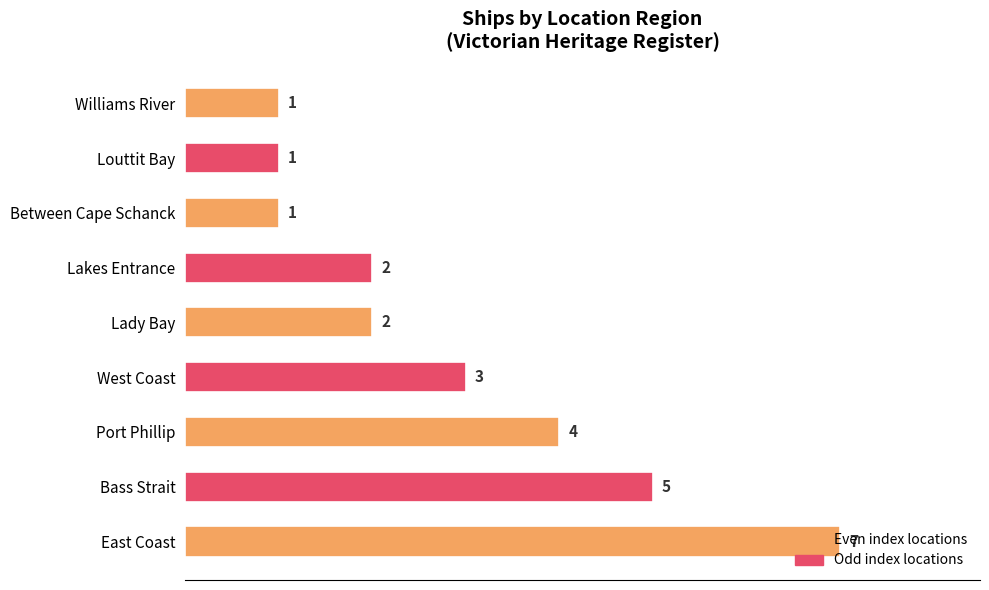

What is the difference between the maximum and minimum values?

6